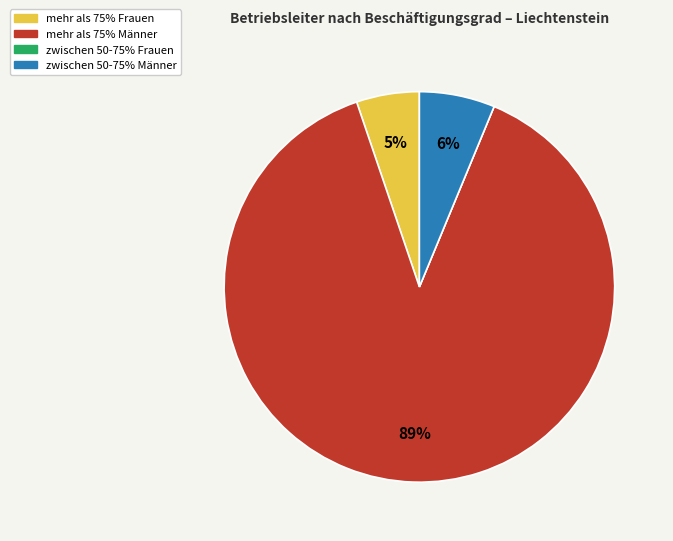

Does mehr als 75% Frauen account for over 50% of the chart?

No